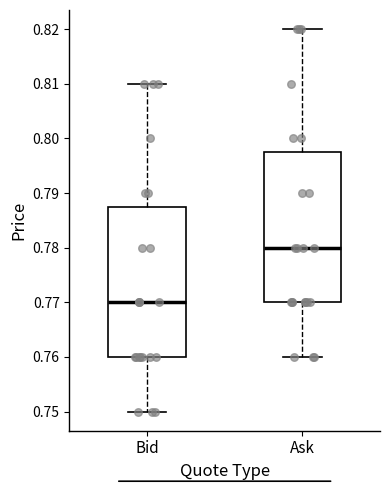

Which box has the lowest median line?

Bid